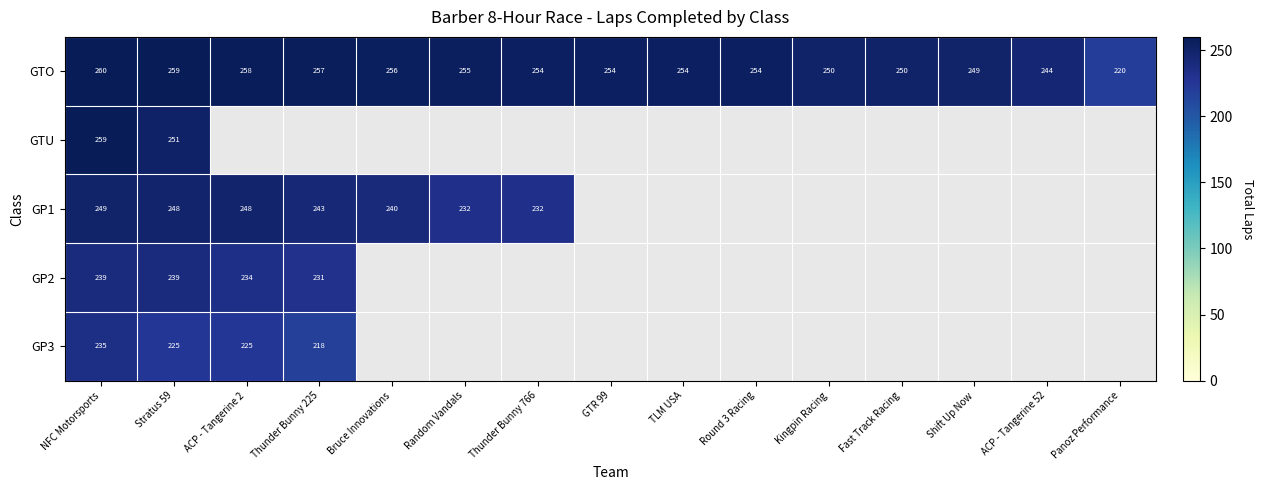

Is the value of GP3 at ACP - Tangerine 2 greater than the value of GP2 at ACP - Tangerine 2?

No